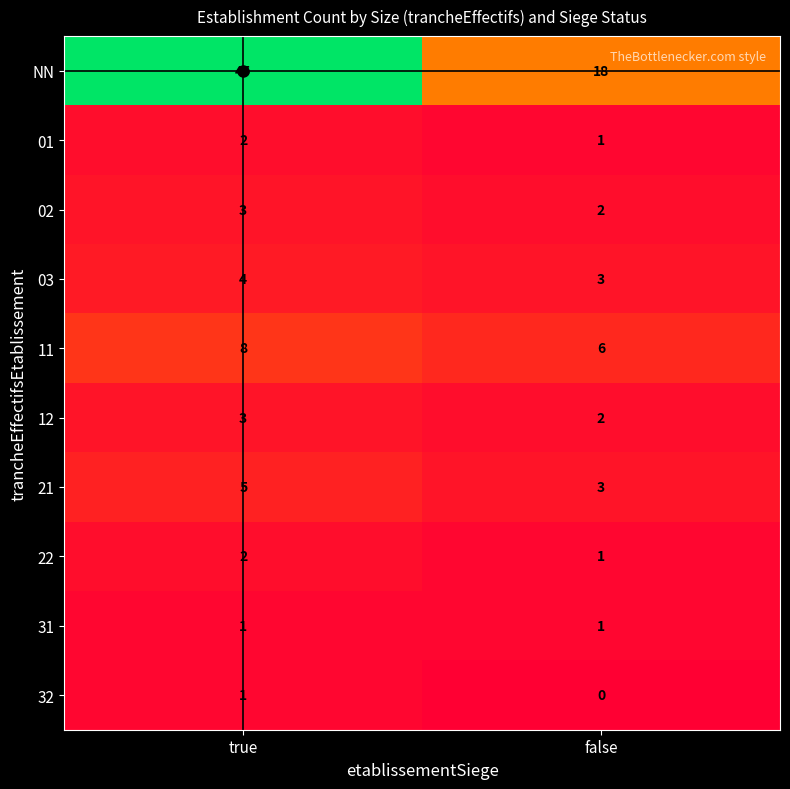

True or false: 12 has a value of 1 at true.

False